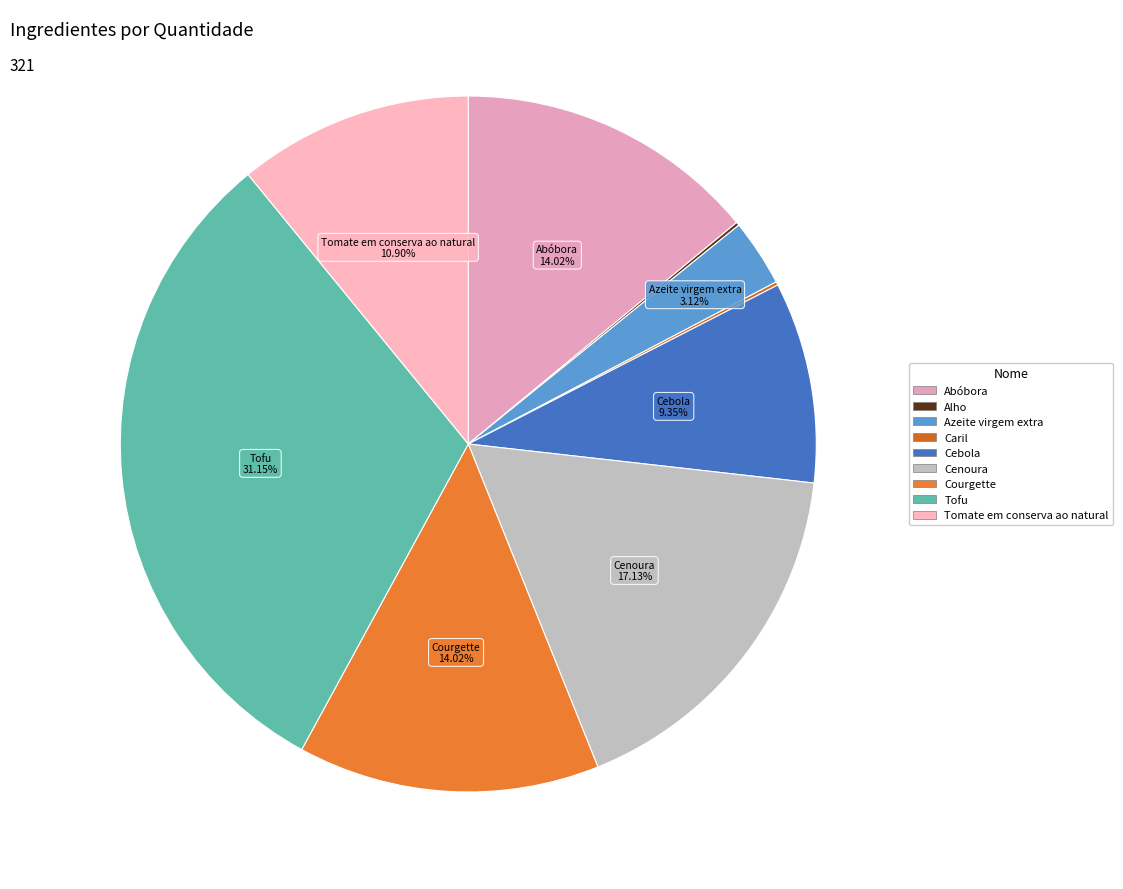

What is the change in value from Azeite virgem extra to Tomate em conserva ao natural?

+25.0